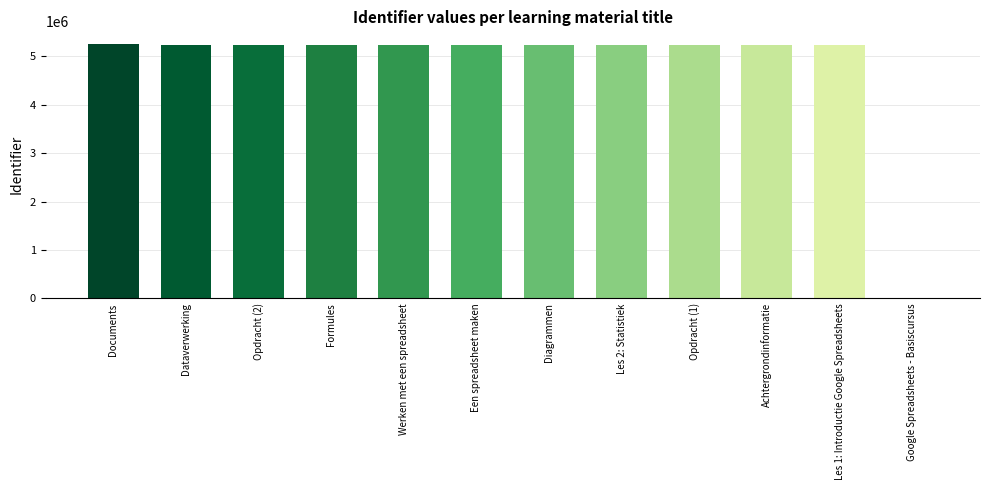

What is the maximum value shown in the chart?

5251195